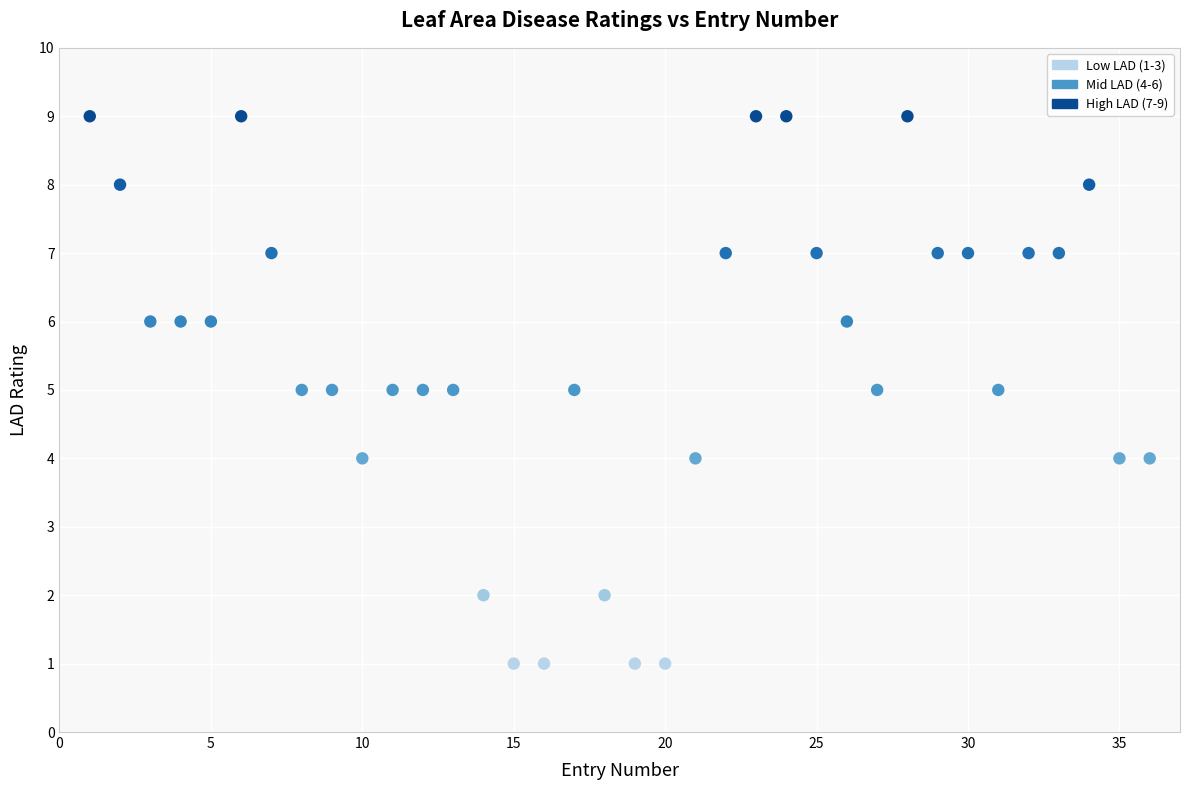

What is the range of Y values (max minus min)?

8